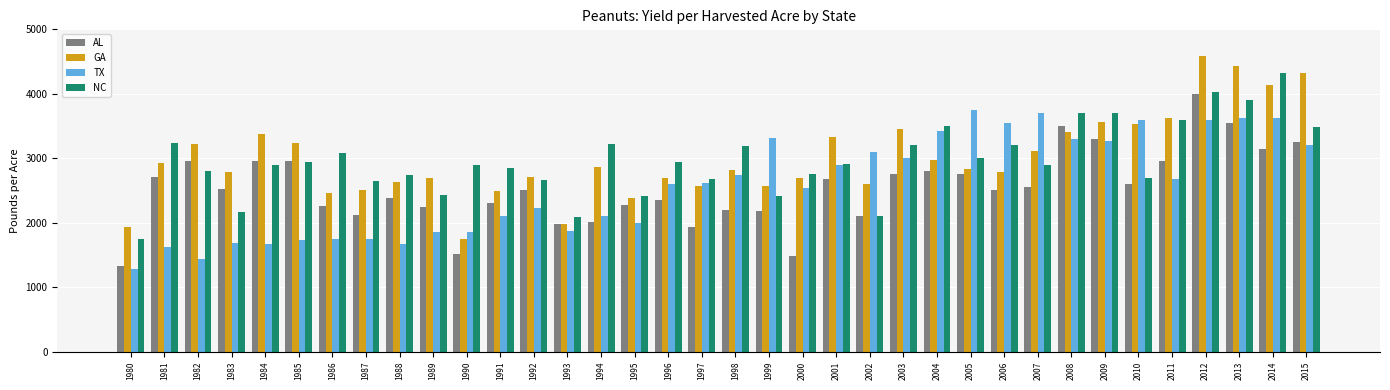

Which series changed the most between 1995 and 2006?

TX